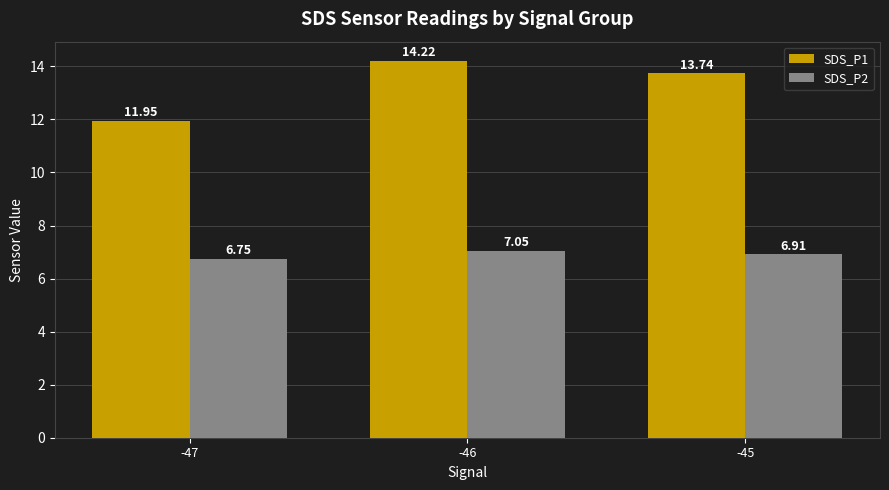

Which category has the lowest value across all series?

-47